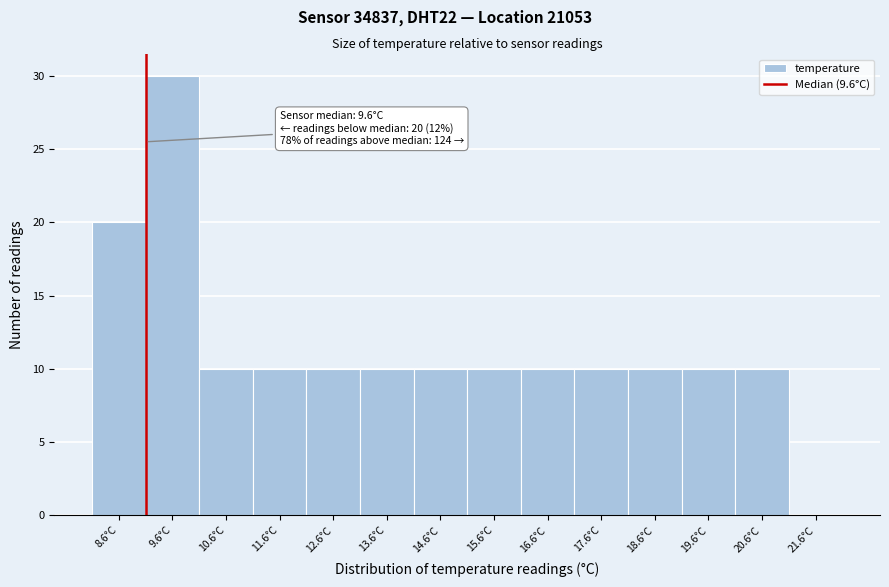

Reading left to right, extract all data points from this chart.

8.6°C=20	9.6°C=30	10.6°C=10	11.6°C=10	12.6°C=10	13.6°C=10	14.6°C=10	15.6°C=10	16.6°C=10	17.6°C=10	18.6°C=10	19.6°C=10	20.6°C=10	21.6°C=0